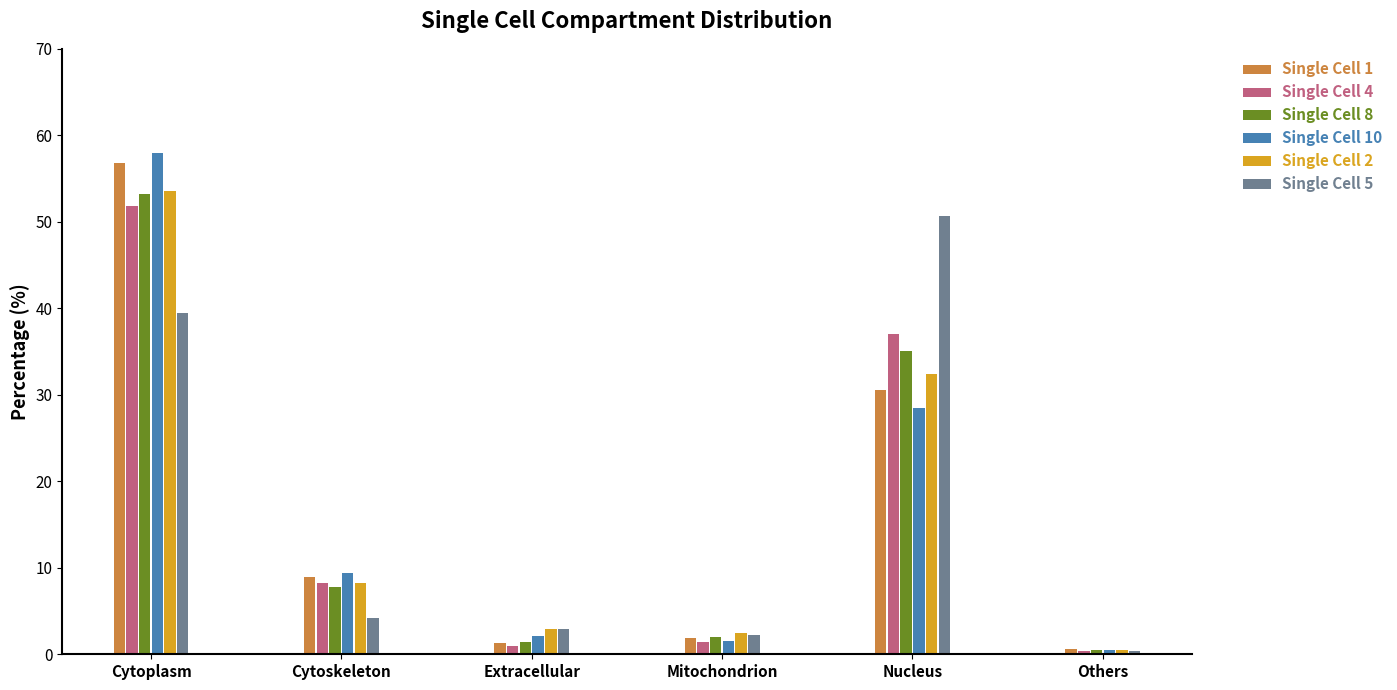

How many groups of bars are there?

6